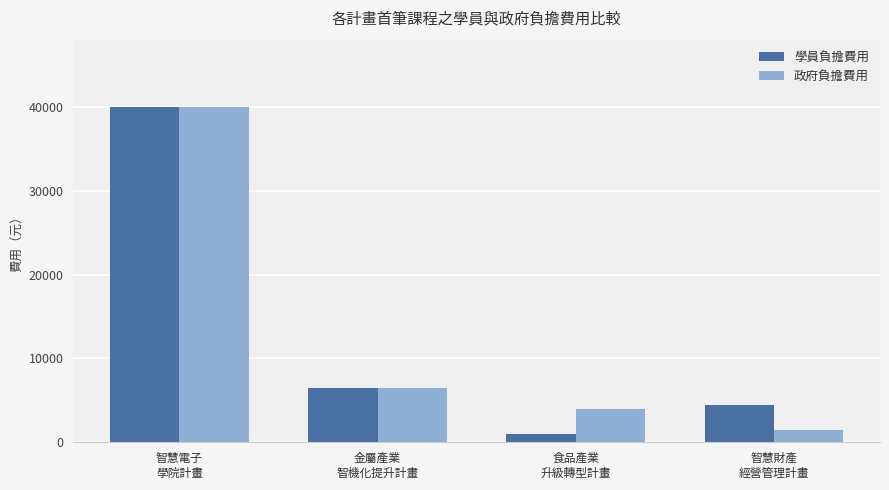

Reading left to right, transcribe all the data shown in this chart.

學員負擔費用: 智慧電子
學院計畫=40000	金屬產業
智機化提升計畫=6500	食品產業
升級轉型計畫=1000	智慧財產
經營管理計畫=4500
政府負擔費用: 智慧電子
學院計畫=40000	金屬產業
智機化提升計畫=6500	食品產業
升級轉型計畫=4000	智慧財產
經營管理計畫=1500